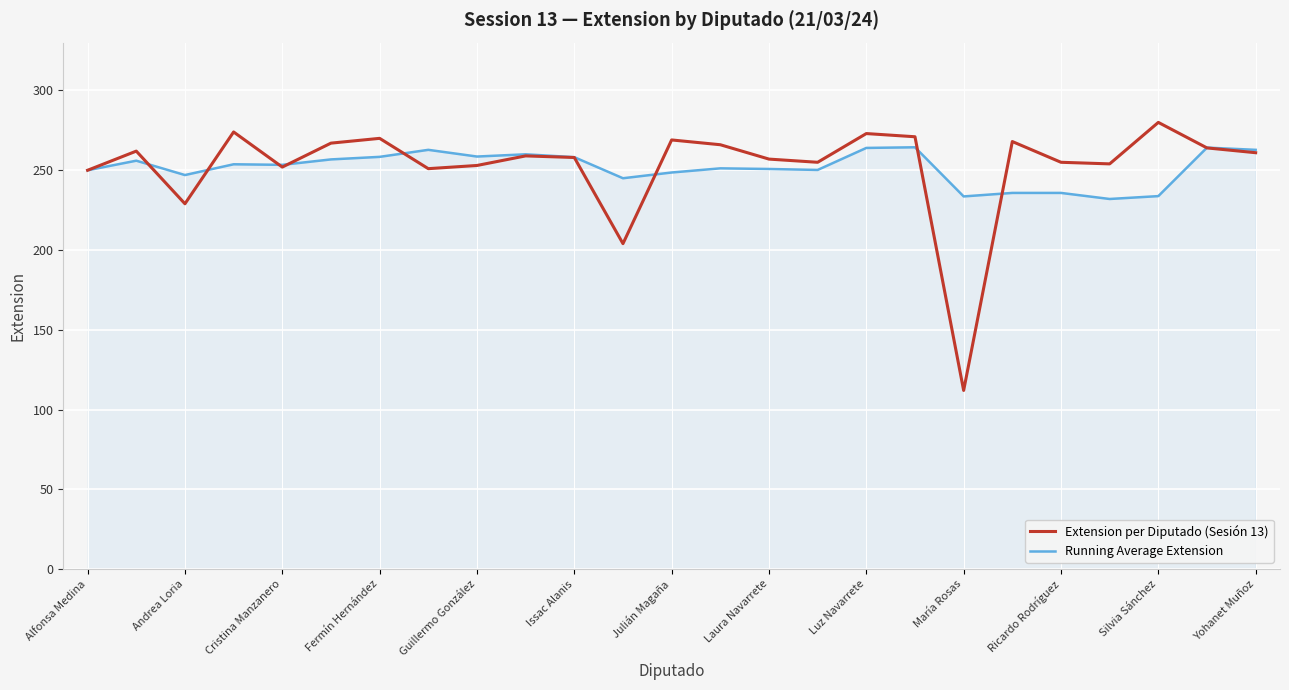

Which series has the largest range (max minus min)?

Extension per Diputado (Sesión 13)